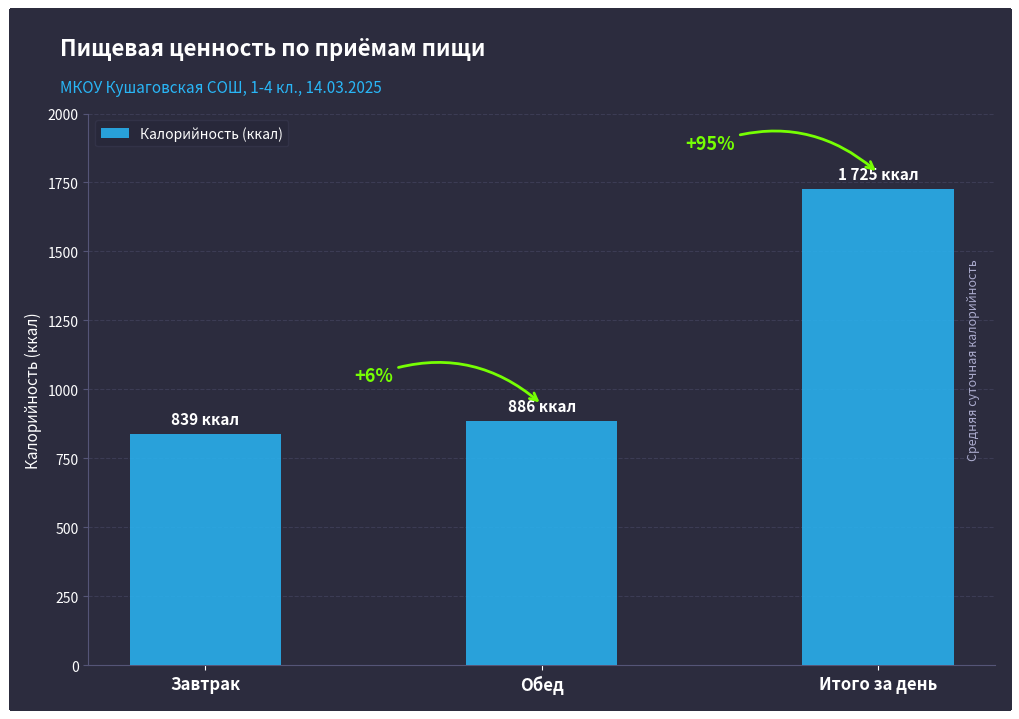

Reading left to right, what are all the values shown in this chart?

Завтрак=839	Обед=886	Итого за день=1725